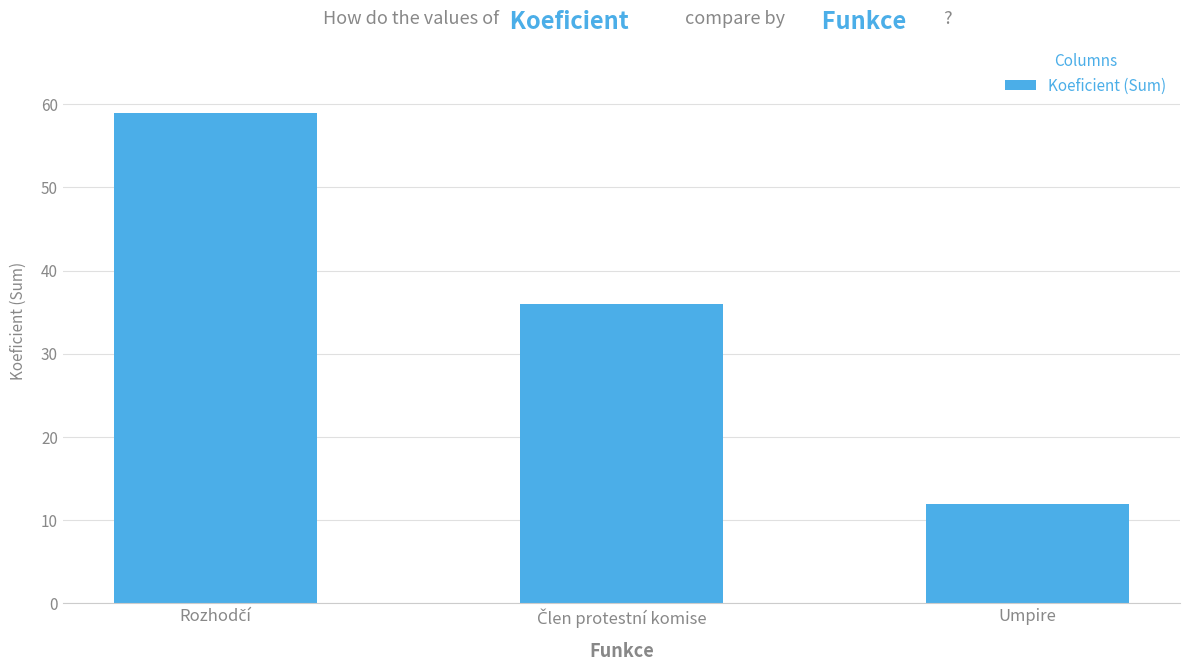

The chart shows a value of 19 at Umpire. True or false?

False